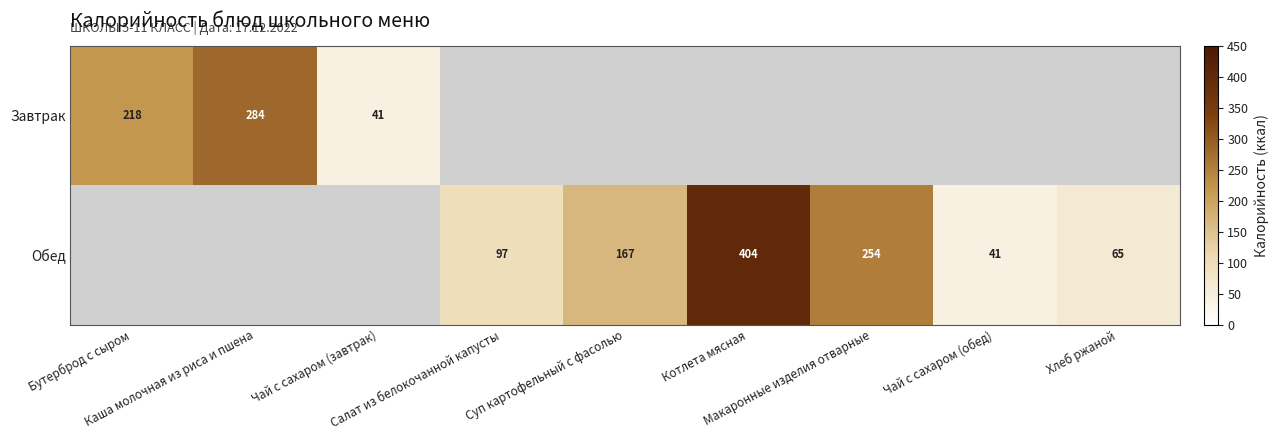

At Котлета мясная, list the series in order from largest to smallest.

Завтрак, Обед